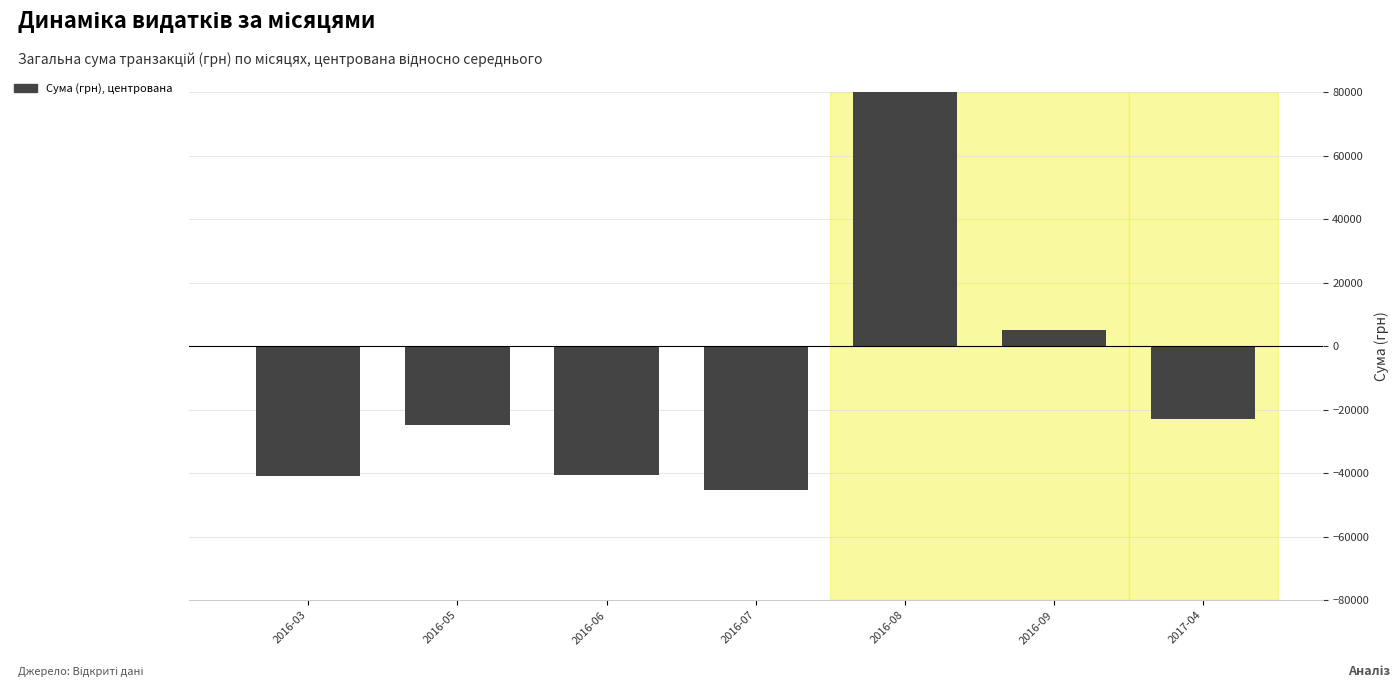

Reading left to right, extract all data points from this chart.

2016-03=-41048.7	2016-05=-24689.6	2016-06=-40592.7	2016-07=-45304.7	2016-08=169507.9	2016-09=5180.1	2017-04=-23052.5